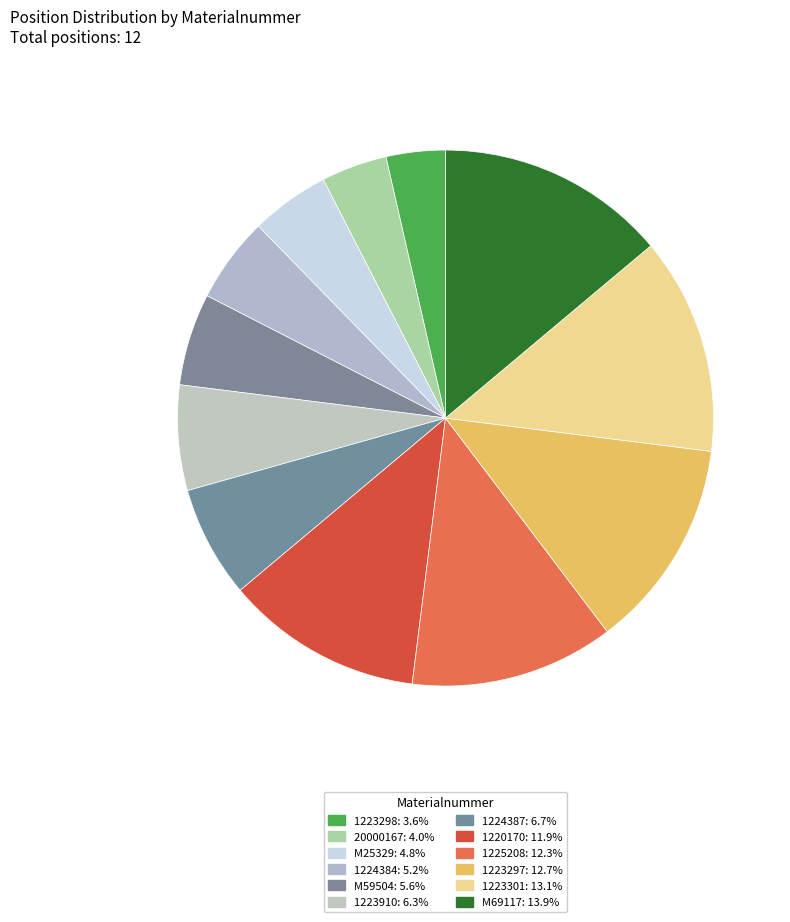

The 1225208 slice represents 12% of the pie. True or false?

True